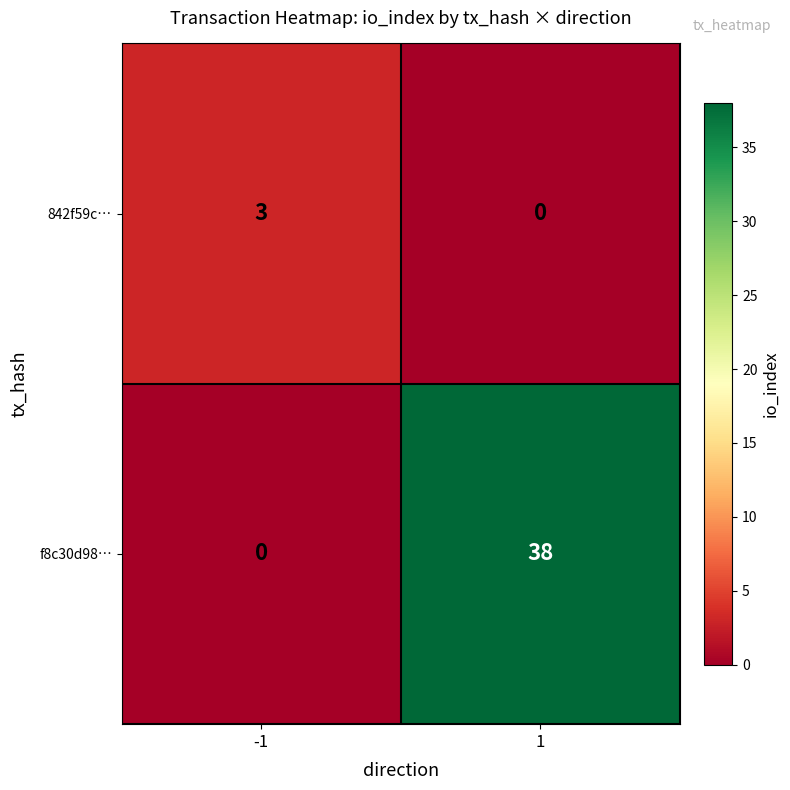

Reading left to right, what are all the values shown in this chart?

842f59c…: 3	0
f8c30d98…: 0	38